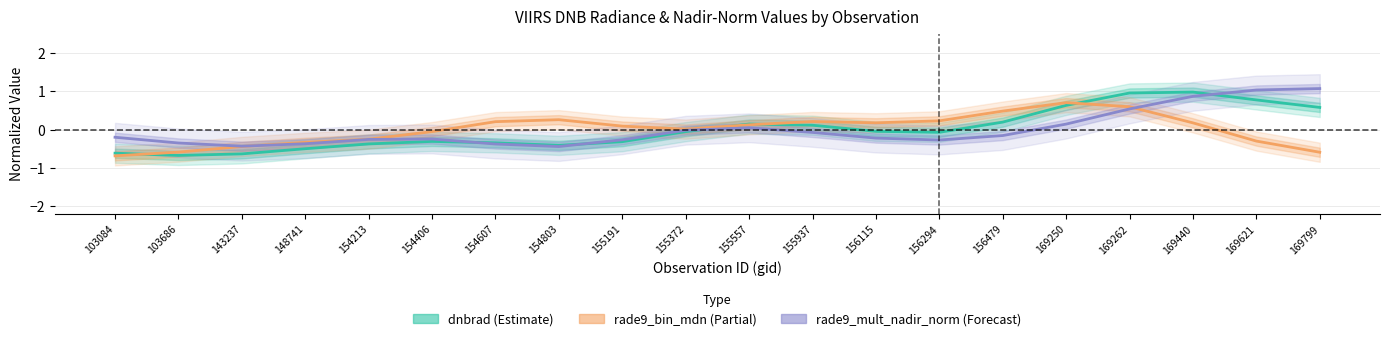

Reading left to right, what are all the values shown in this chart?

dnbrad (Estimate): 103084=-0.6	103686=-0.7	143237=-0.6	148741=-0.5	154213=-0.4	154406=-0.3	154607=-0.3	154803=-0.4	155191=-0.3	155372=-0.1	155557=0.1	155937=0.1	156115=-0.0	156294=-0.1	156479=0.2	169250=0.6	169262=1.0	169440=1.0	169621=0.8	169799=0.6
rade9_bin_mdn (Partial): 103084=-0.7	103686=-0.6	143237=-0.4	148741=-0.3	154213=-0.3	154406=-0.1	154607=0.2	154803=0.3	155191=0.1	155372=0.0	155557=0.1	155937=0.2	156115=0.2	156294=0.2	156479=0.5	169250=0.7	169262=0.6	169440=0.2	169621=-0.3	169799=-0.6
rade9_mult_nadir_norm (Forecast): 103084=-0.2	103686=-0.4	143237=-0.4	148741=-0.4	154213=-0.3	154406=-0.2	154607=-0.4	154803=-0.4	155191=-0.3	155372=-0.0	155557=0.0	155937=-0.1	156115=-0.2	156294=-0.3	156479=-0.2	169250=0.1	169262=0.5	169440=0.9	169621=1.0	169799=1.1